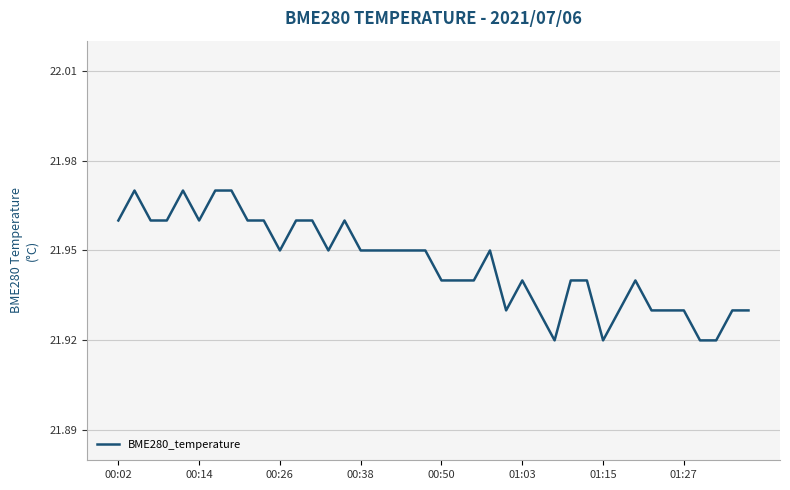

What is the average value?

21.9